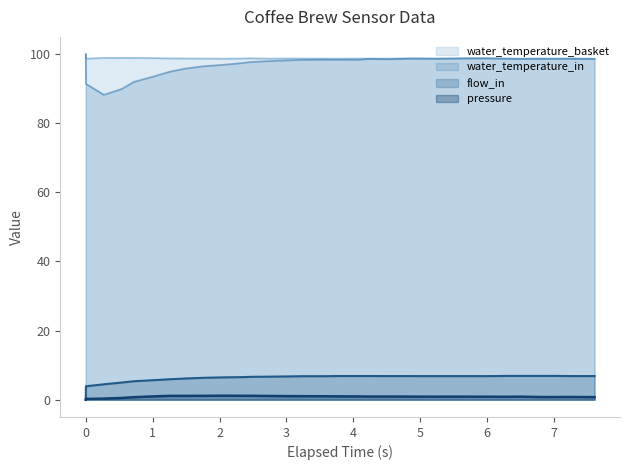

Reading left to right, list all the values displayed in this chart.

pressure: 0.0	0.2	0.3	0.5	0.7	1.0	1.1	1.1	1.1	1.1	1.1	1.1	1.1	1.0	1.0	1.0	1.0	0.9	0.9	0.9	0.9	0.9	0.9	0.9	0.9	0.9	0.8	0.9	0.8	0.8	0.8	0.8
flow_in: 0.0	3.9	4.5	5.0	5.3	5.7	5.9	6.1	6.3	6.5	6.5	6.6	6.7	6.7	6.8	6.8	6.8	6.8	6.8	6.8	6.8	6.8	6.8	6.8	6.8	6.8	6.9	6.9	6.9	6.9	6.8	6.8
water_temperature_in: 100.0	91.4	88.2	90.0	92.0	93.7	95.0	95.8	96.5	97.0	97.5	97.8	98.0	98.2	98.4	98.4	98.4	98.4	98.7	98.5	98.7	98.8	98.7	98.8	98.9	98.9	98.8	98.7	98.7	98.7	98.7	98.6
water_temperature_basket: 100.0	98.7	99.0	98.9	98.9	98.8	98.8	98.8	98.7	98.7	98.8	98.8	98.7	98.8	98.8	98.7	98.7	98.7	98.7	98.7	98.8	98.8	98.8	98.8	98.7	98.7	98.7	98.7	98.7	98.7	98.7	98.7